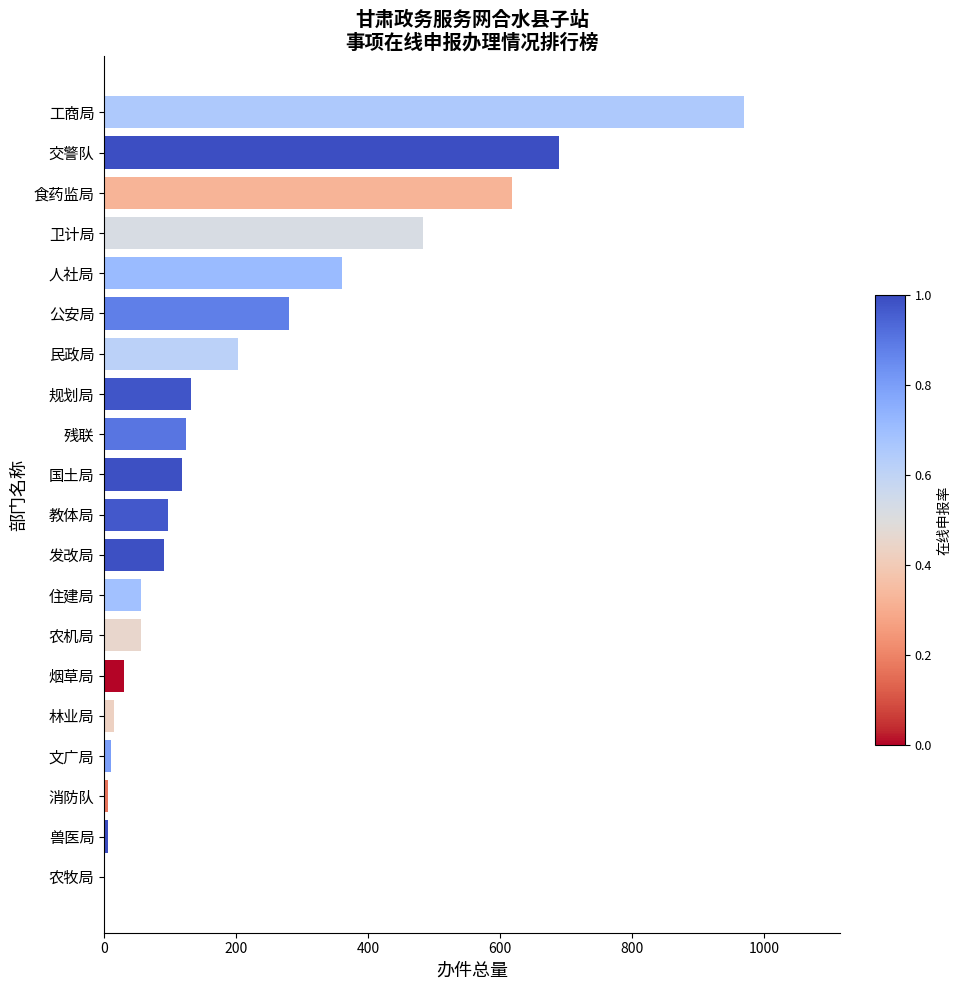

The value at 食药监局 is 901. True or false?

False